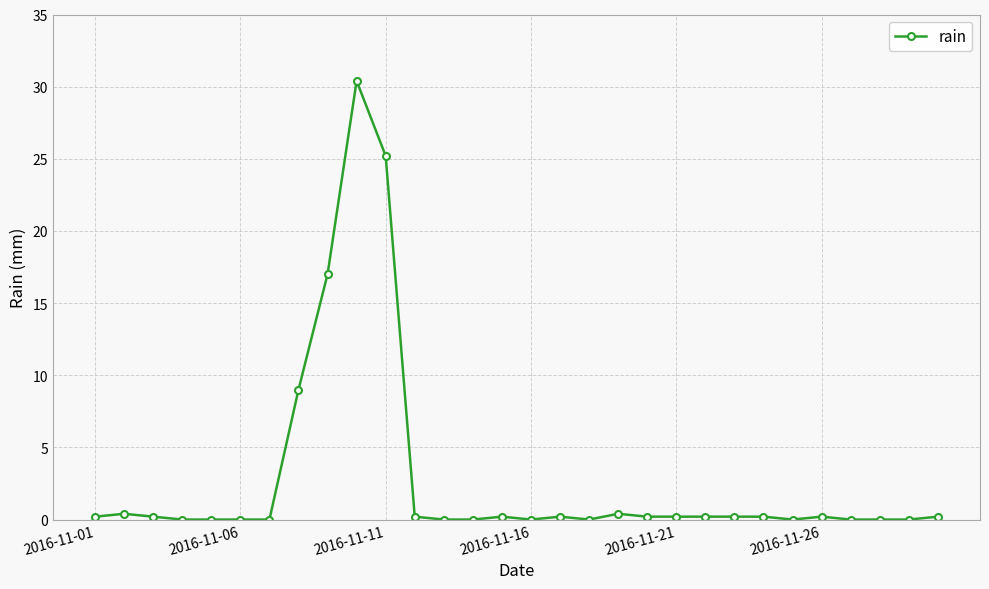

True or false: the data has more than 0 interior local peaks.

True